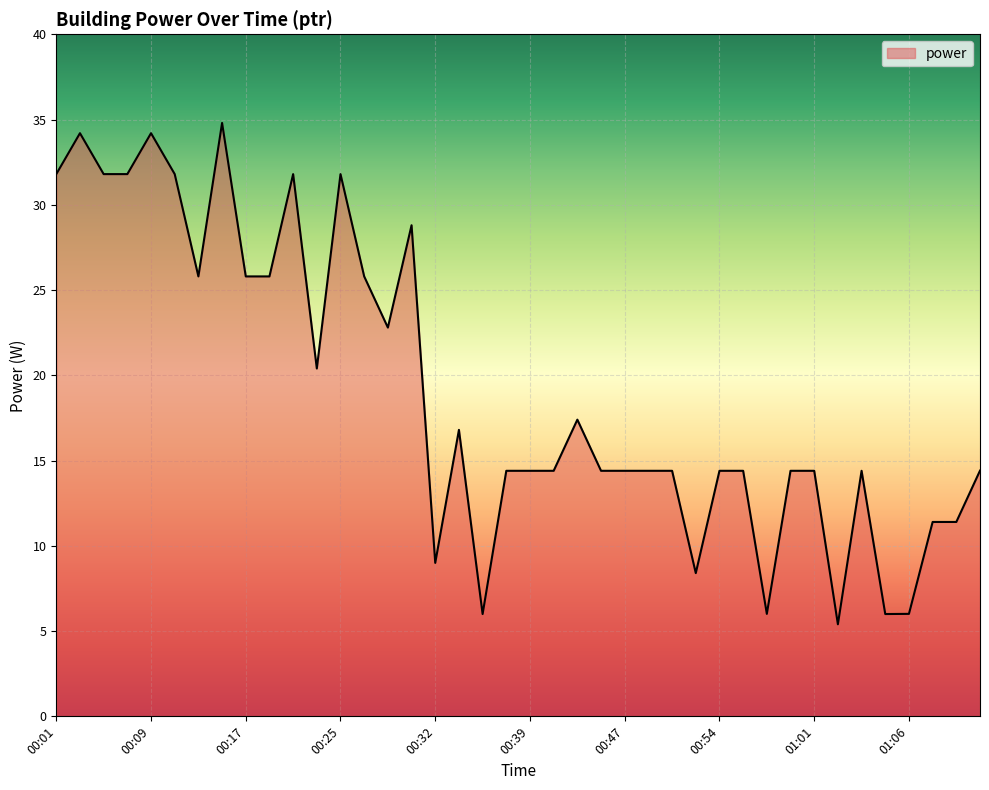

Count the number of categories in the chart.

40